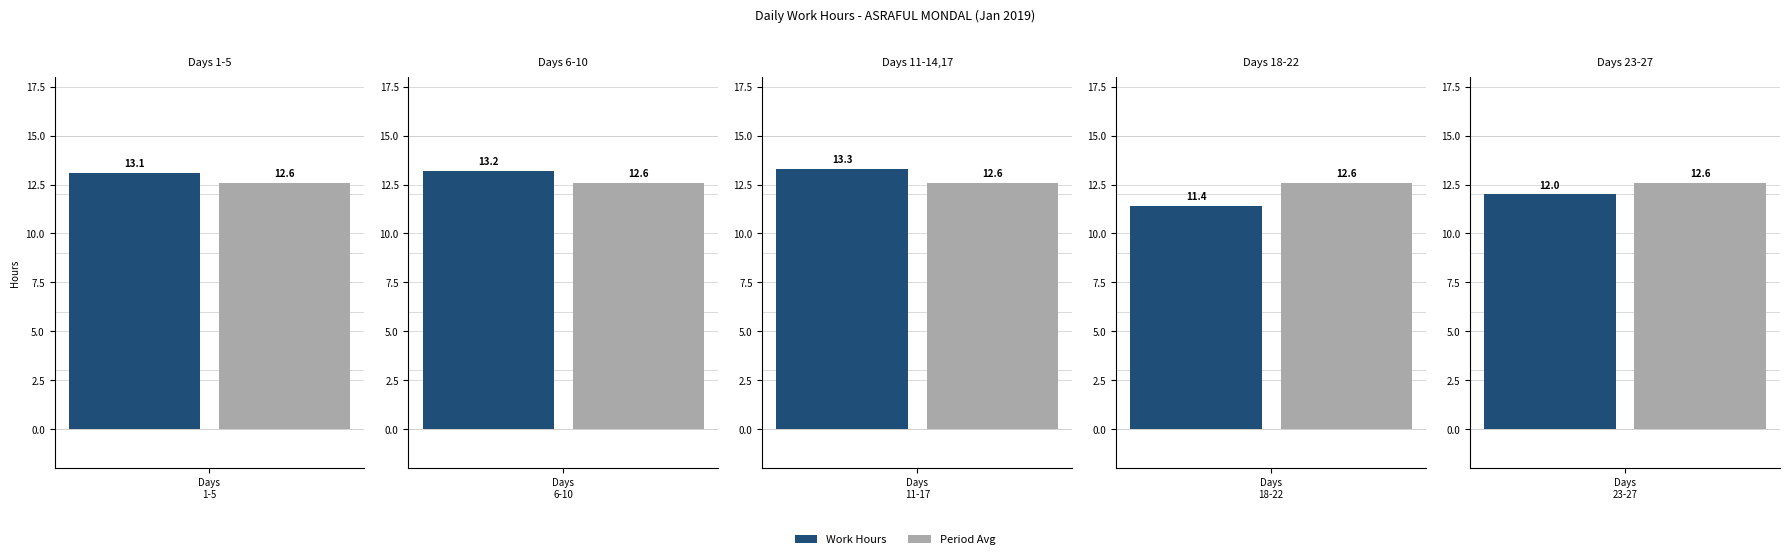

Which series has the largest total across all categories?

Work Hours